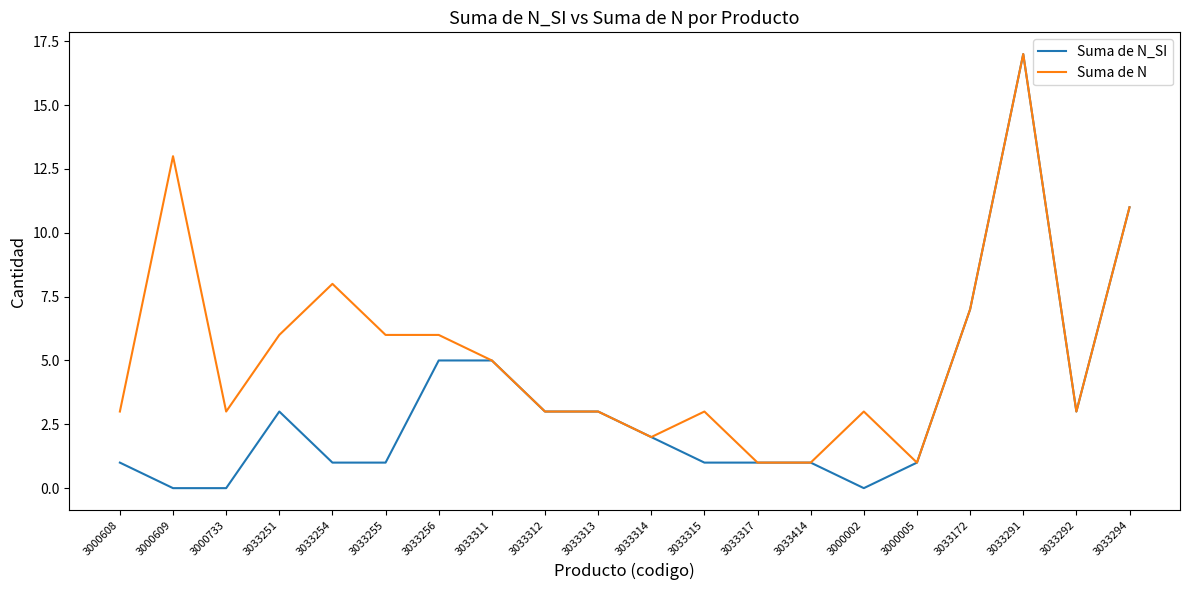

Reading right to left, extract all data points from this chart.

Suma de N_SI: 11	3	17	7	1	0	1	1	1	2	3	3	5	5	1	1	3	0	0	1
Suma de N: 11	3	17	7	1	3	1	1	3	2	3	3	5	6	6	8	6	3	13	3